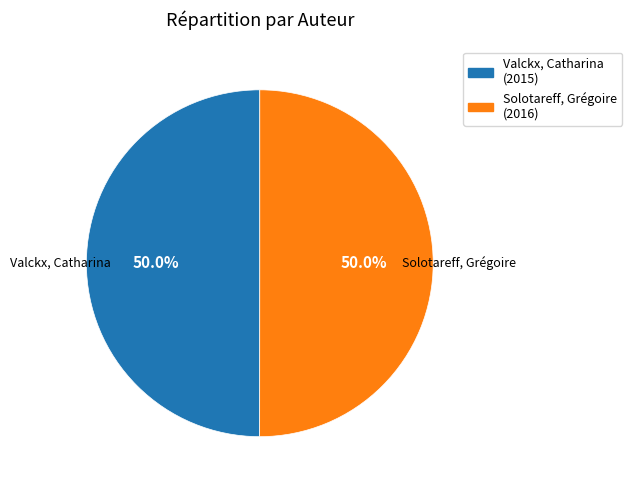

True or false: Valckx, Catharina accounts for 62% of the total.

False